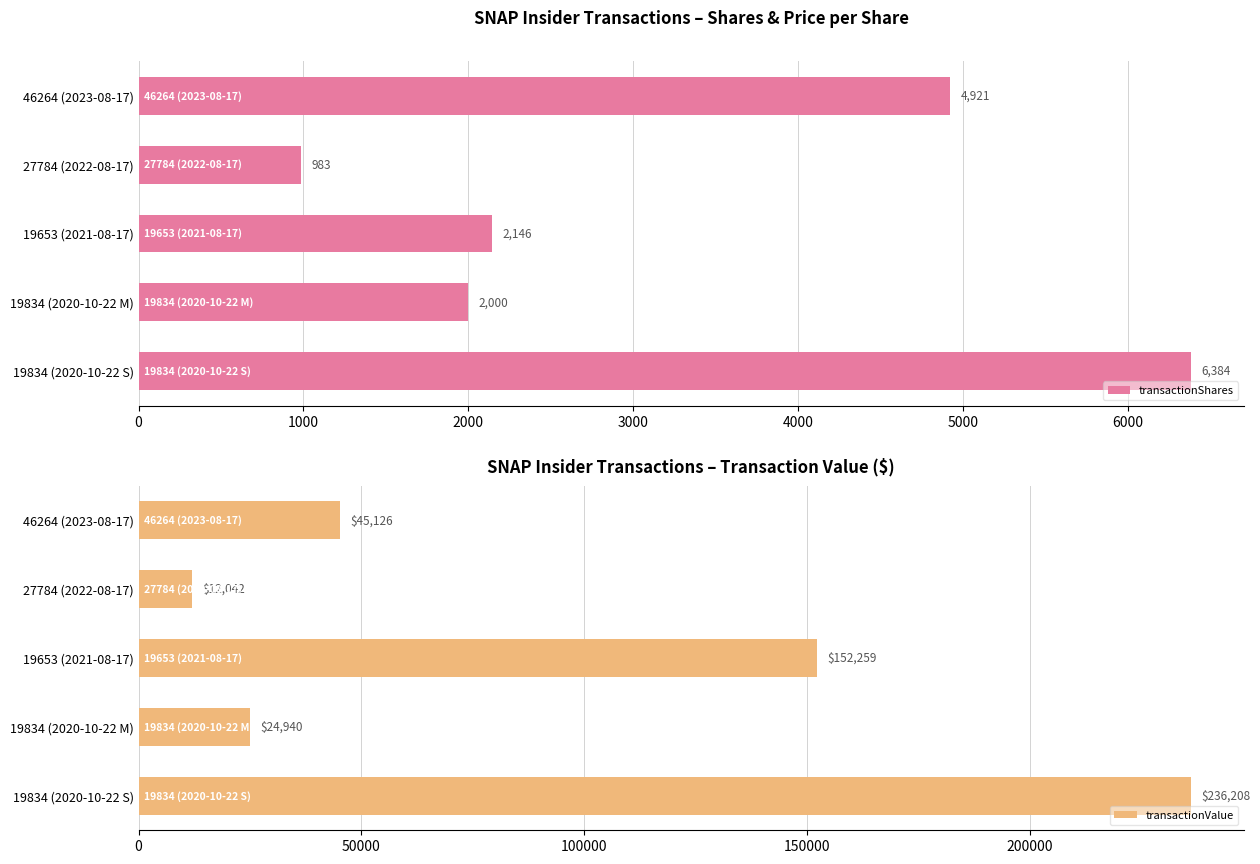

True or false: transactionShares has a value of 4921 at 46264 (2023-08-17).

True